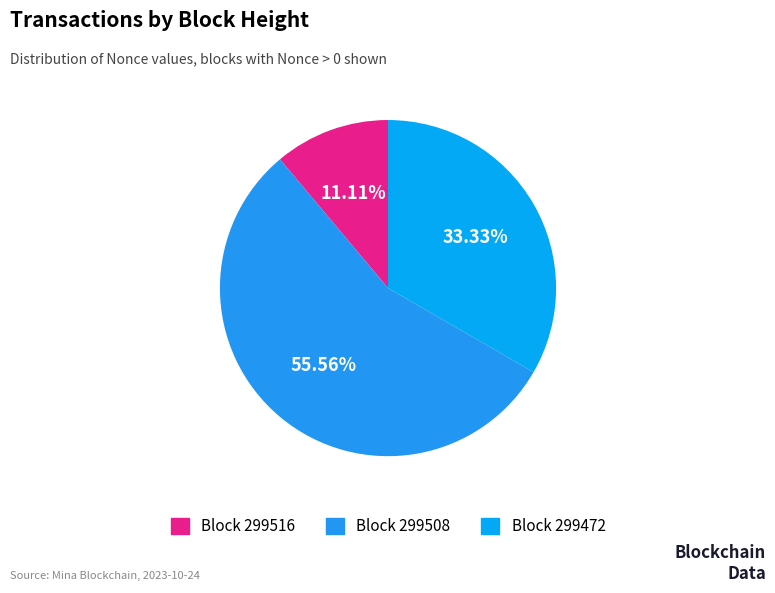

To the nearest percent, what is the average slice percentage?

33%